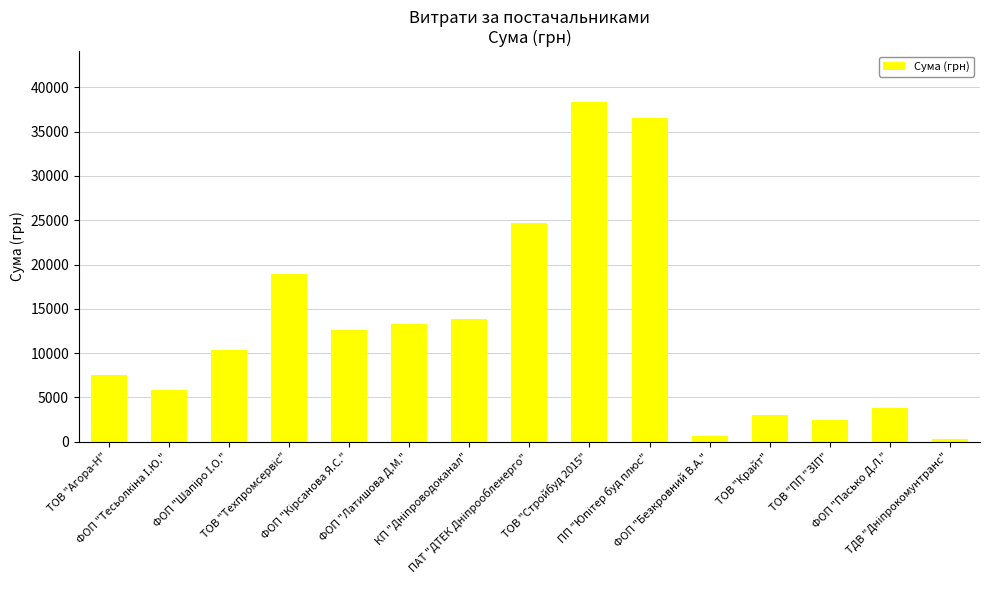

What is the difference between the maximum and minimum values?

37961.4